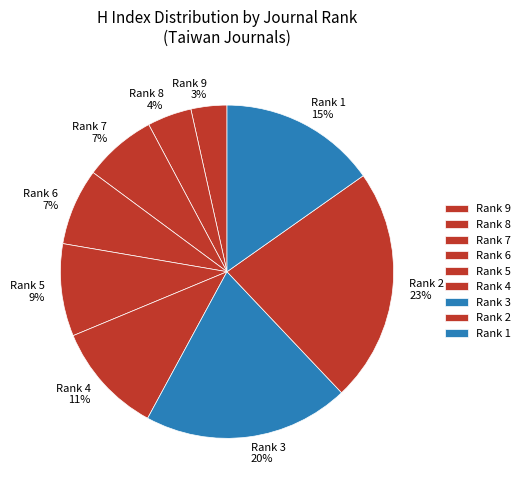

Does Rank 9 represent more than half of the total?

No